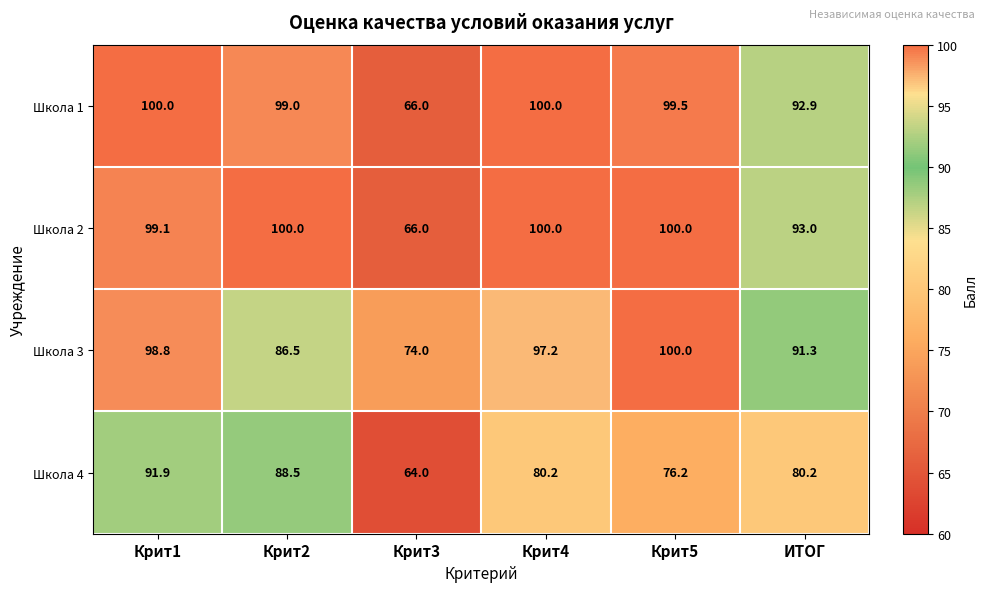

Which series changed the most between Крит1 and Крит5?

Школа 4